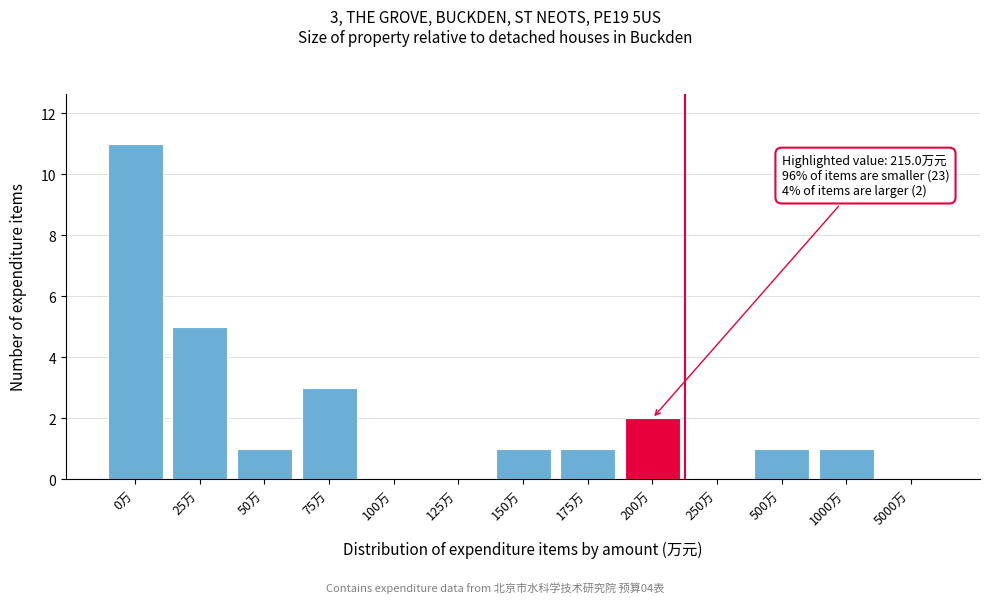

Reading left to right, transcribe all the data shown in this chart.

0万=11	25万=5	50万=1	75万=3	100万=0	125万=0	150万=1	175万=1	200万=2	250万=0	500万=1	1000万=1	5000万=0